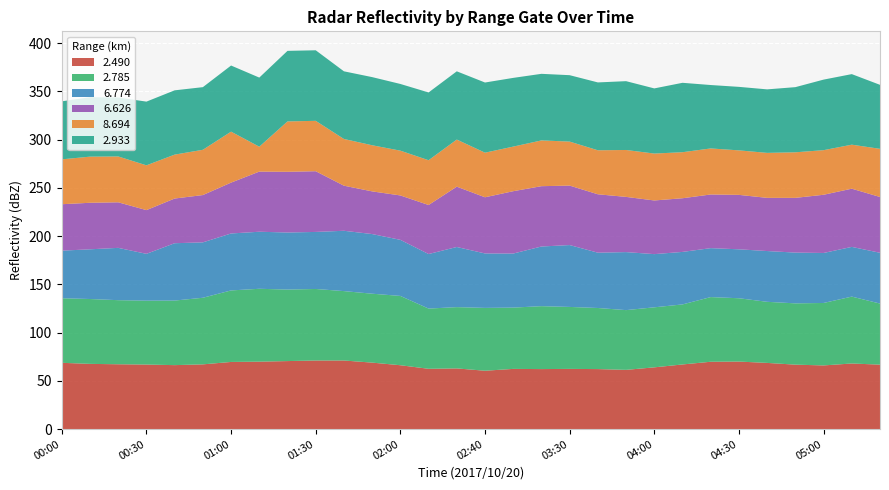

Reading left to right, what are all the values shown in this chart?

  2.490: 68.7	67.6	67.2	66.9	66.3	67.1	69.6	69.9	70.5	71.1	71.1	68.9	66.2	62.5	62.9	60.5	62.4	62.2	62.4	62.2	61.4	64.0	67.0	69.8	70.0	68.6	66.8	66.0	68.0	66.8
  2.785: 66.9	67.2	66.4	66.2	66.9	69.0	74.1	75.5	74.1	74.1	71.9	71.4	71.8	62.4	63.5	65.1	63.5	65.2	64.2	63.3	61.9	62.2	62.2	67.0	65.6	63.3	63.5	64.7	69.3	63.3
  6.774: 49.3	51.5	54.2	48.5	59.4	57.4	59.0	59.1	59.1	59.1	62.5	61.8	58.1	56.5	62.3	56.4	56.0	61.8	64.1	57.3	60.1	55.1	54.4	50.7	50.7	52.6	52.6	51.8	51.5	52.6
  6.626: 48.1	48.2	47.2	45.3	46.3	49.0	52.7	62.3	62.9	62.9	46.7	44.2	46.0	50.8	62.5	58.2	64.6	62.5	61.6	60.5	57.2	55.6	55.6	55.6	56.4	55.1	56.7	60.3	60.3	57.8
  8.694: 46.5	47.8	47.5	46.4	45.5	46.9	52.8	25.8	52.2	52.2	48.4	47.8	46.4	46.4	48.8	46.2	46.2	47.4	45.6	45.6	48.6	48.6	47.7	47.7	46.1	46.6	47.2	46.2	45.6	49.9
  2.933: 60.1	61.6	61.1	66.0	66.6	64.9	68.5	71.6	73.1	73.1	70.1	70.6	69.1	70.2	70.7	72.7	71.2	69.0	68.8	70.3	71.3	67.5	71.9	65.7	65.8	65.8	67.5	73.1	73.1	66.3